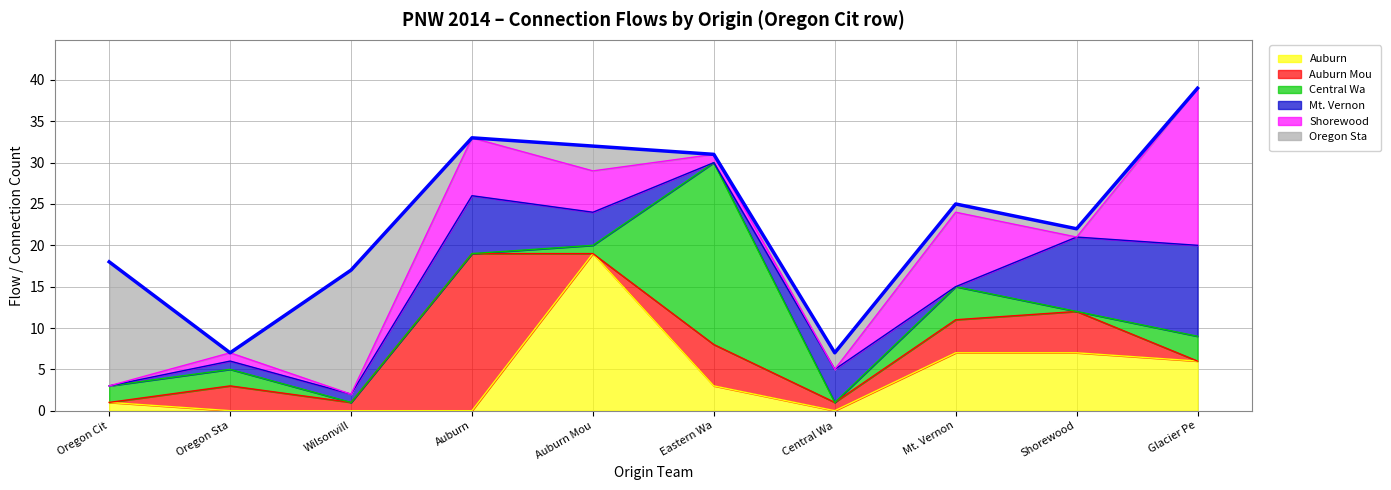

What is the sum of the Auburn values at Auburn Mou and Mt. Vernon?

26